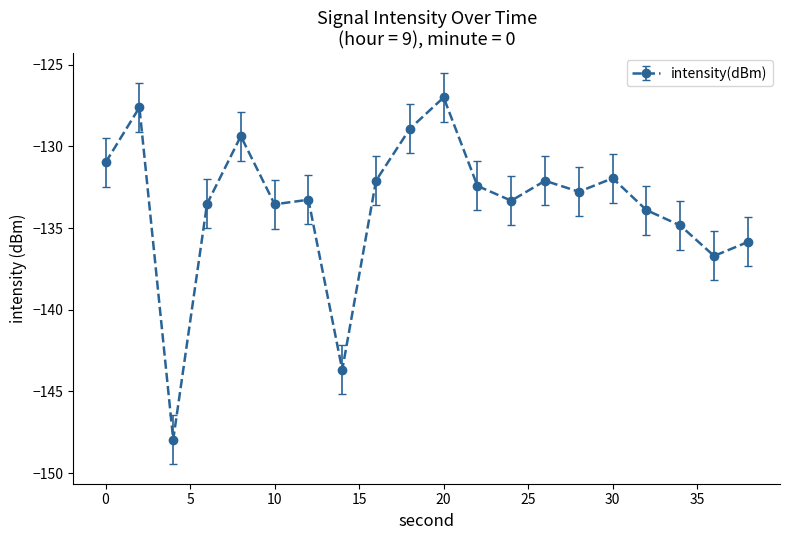

What is the maximum value shown in the chart?

-127.0